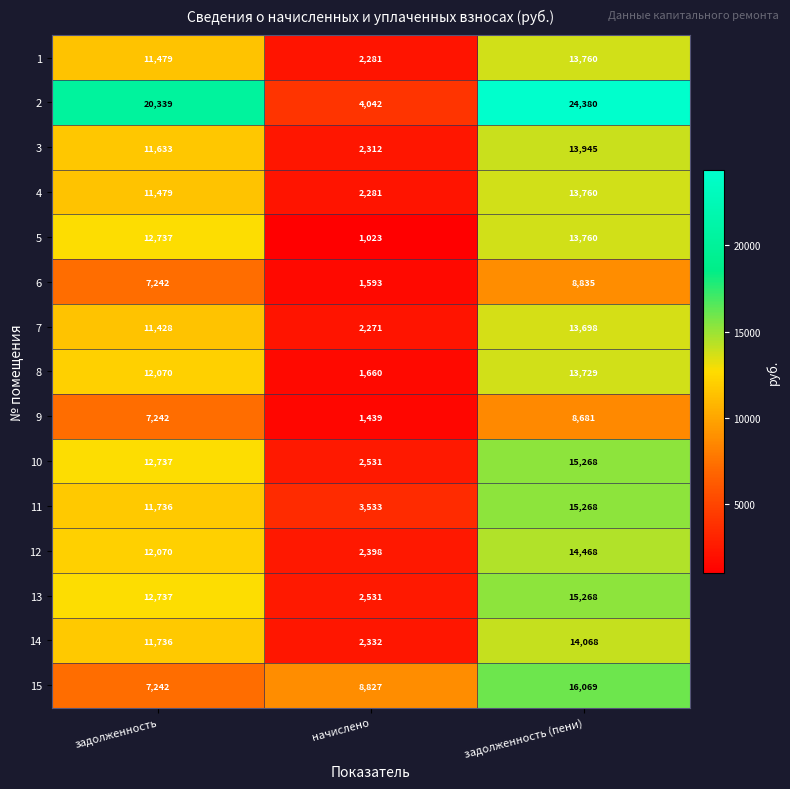

Is it true that 9 equals 2337 at начислено?

False